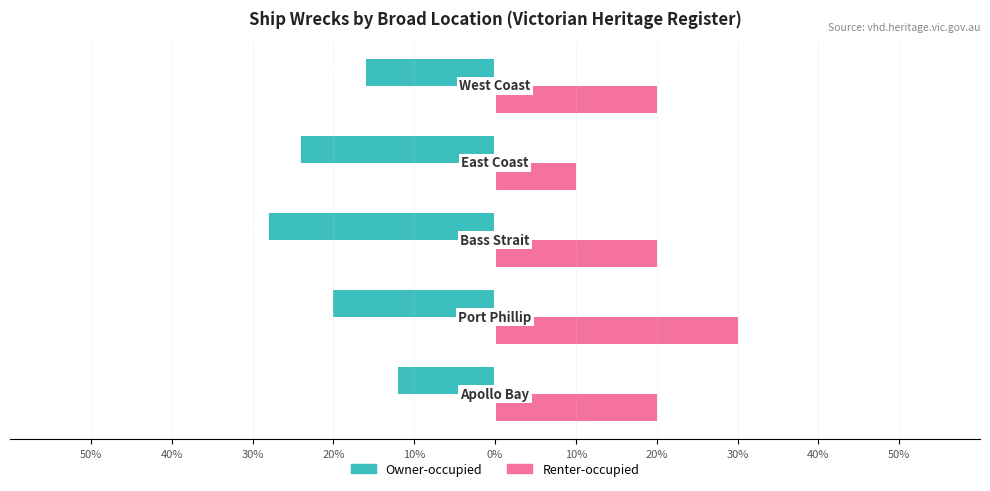

Which series has the largest range (max minus min)?

Renter-occupied